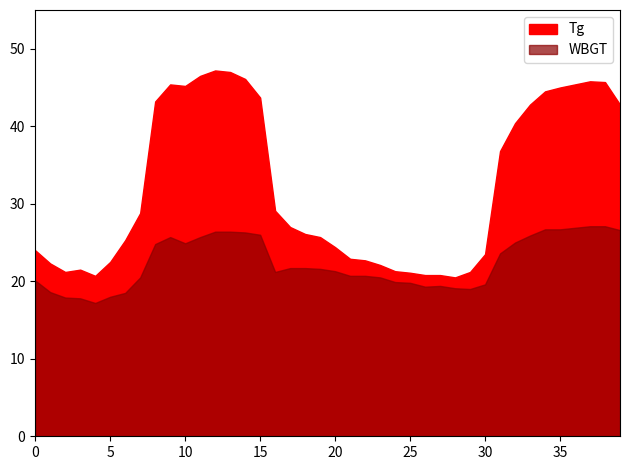

What is the average value of the WBGT series?

22.4